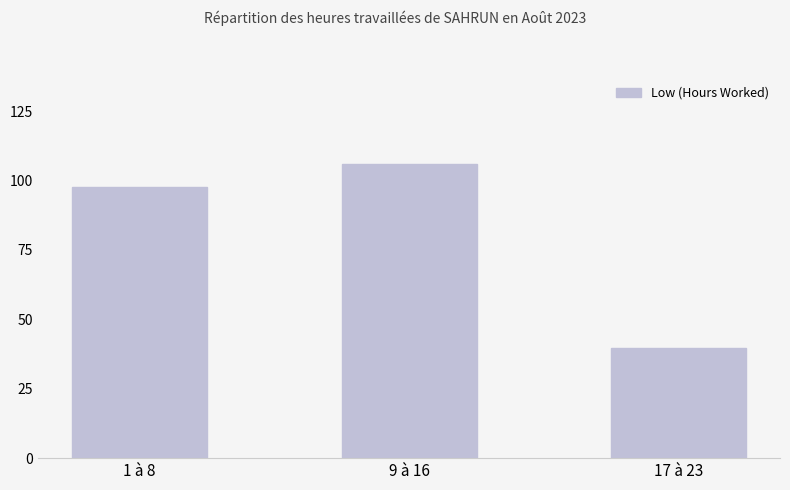

What is the difference between the values at 17 à 23 and 9 à 16?

66.5